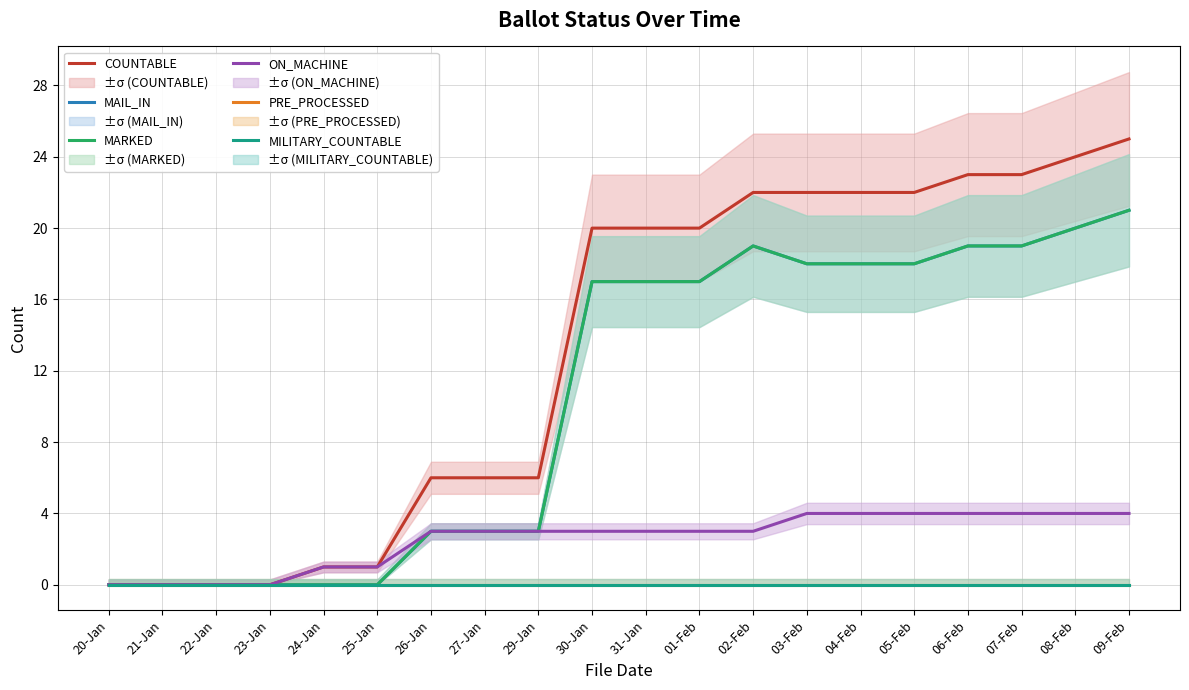

At which label does COUNTABLE first exceed 20?

02-Feb